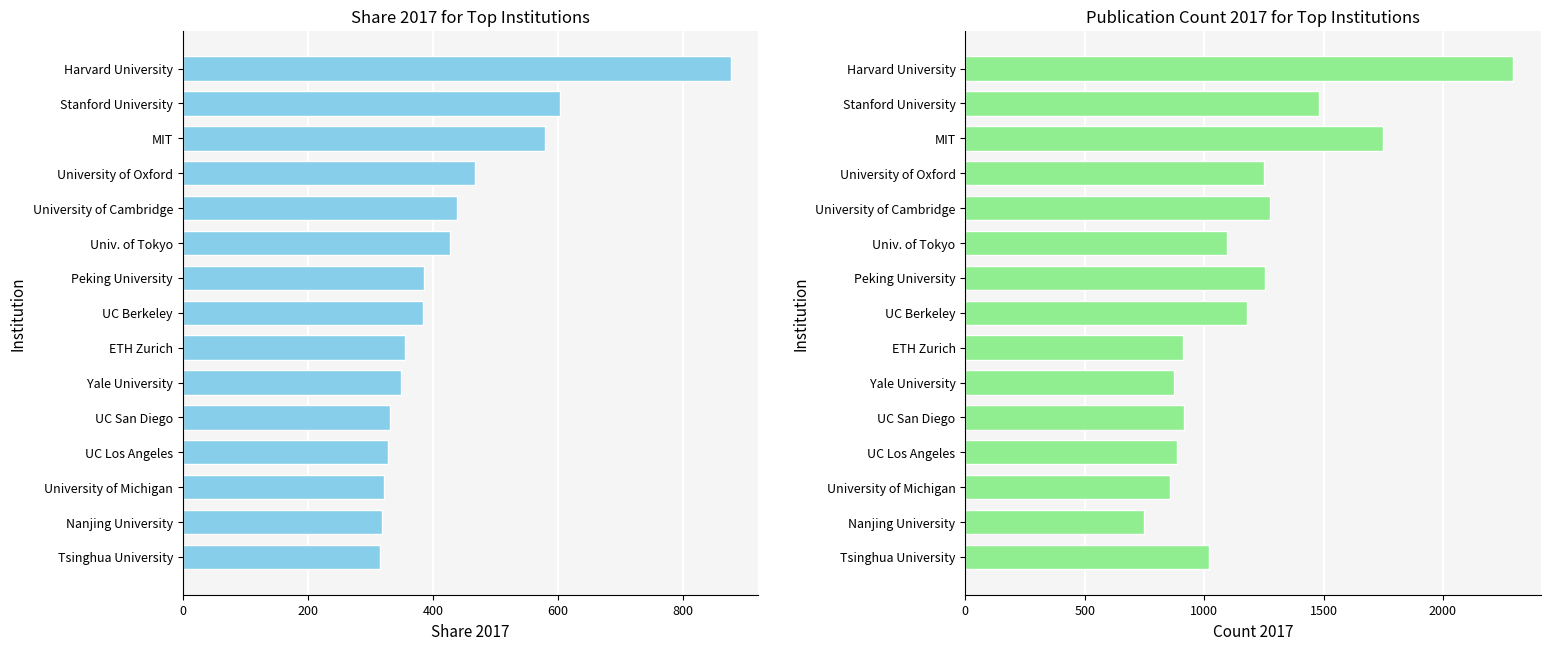

True or false: Share 2017 has a value of 327.9 at UC Los Angeles.

True